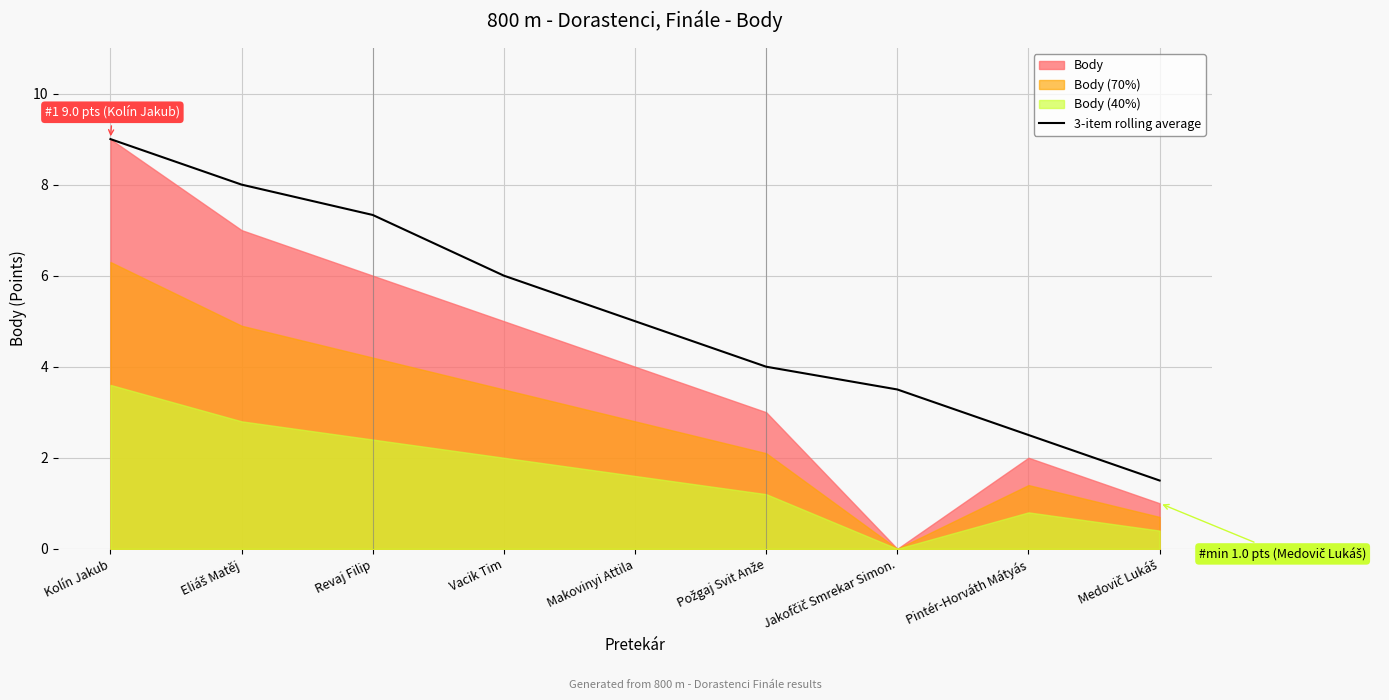

The 3-item rolling average series shows 2.5 at Pintér-Horváth Mátyás. True or false?

True